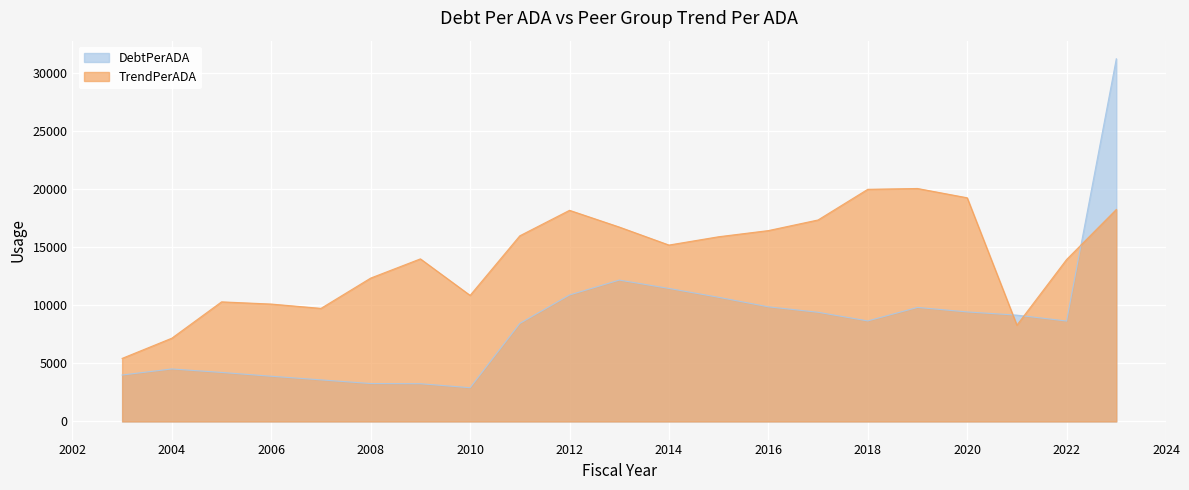

The DebtPerADA series shows 10697.5 at 2015. True or false?

True